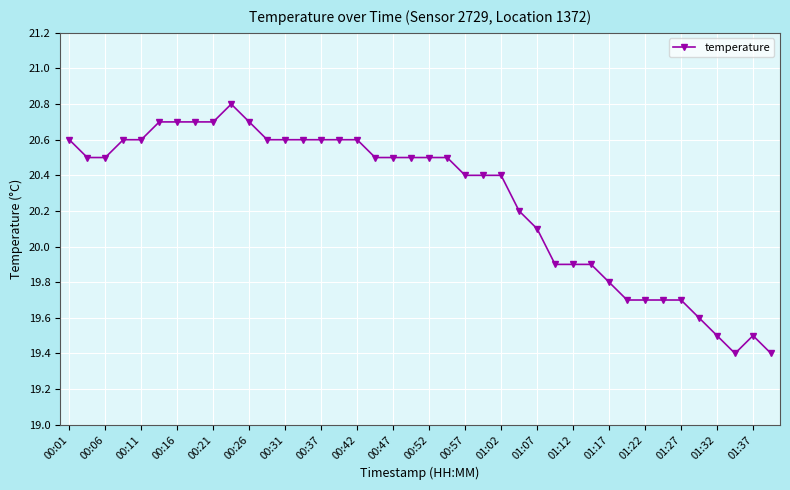

What is the greatest value displayed?

20.8